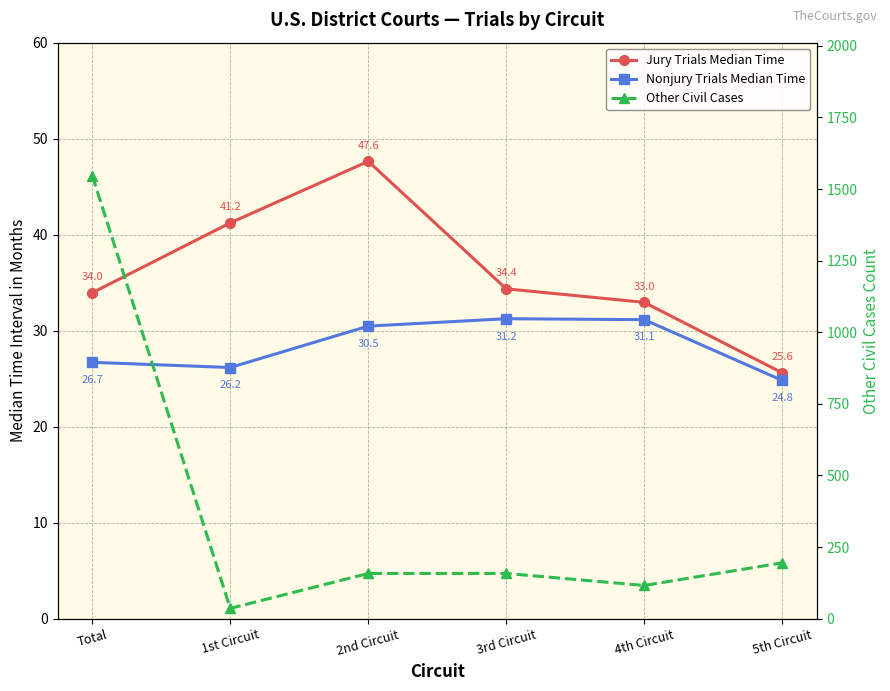

Which label corresponds to the largest value in the chart?

Total